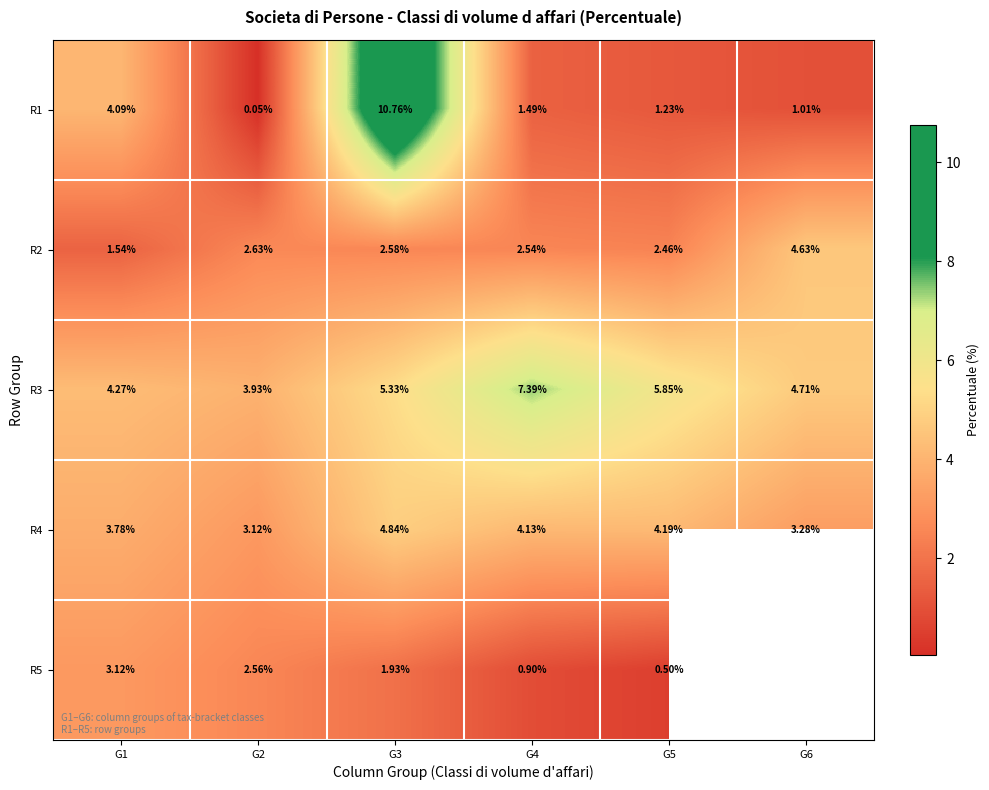

Is the value of R1 at G2 greater than the value of R5 at G2?

No